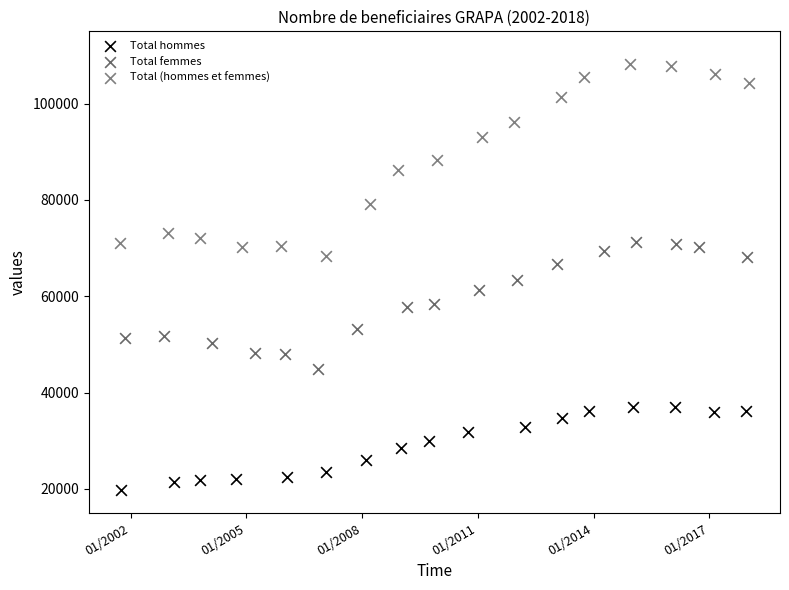

What are all the series names shown in the legend?

Total hommes, Total femmes, Total (hommes et femmes)